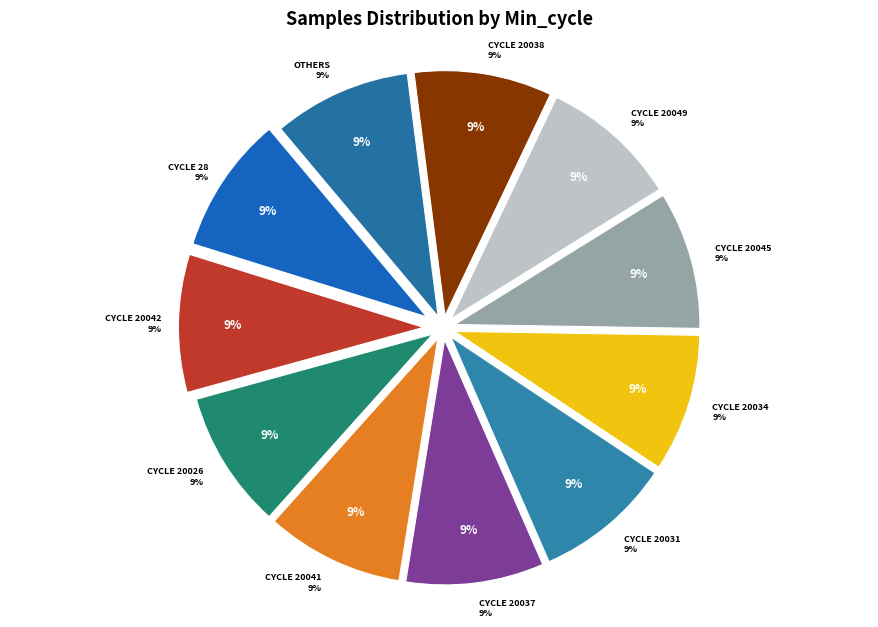

What is the ratio of the value at 20037 to the value at 20042?

1.0